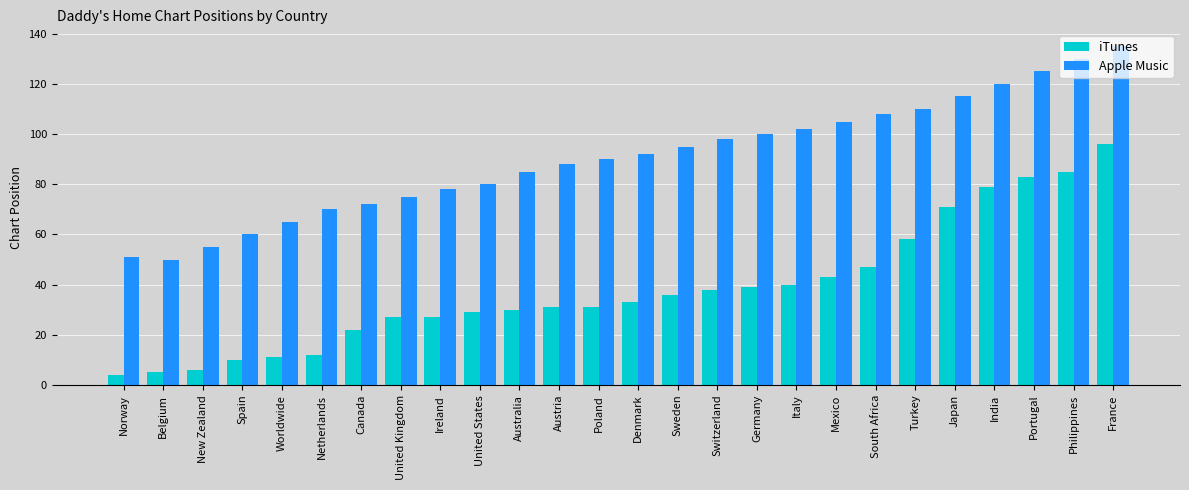

The Apple Music series shows 125 at Portugal. True or false?

True